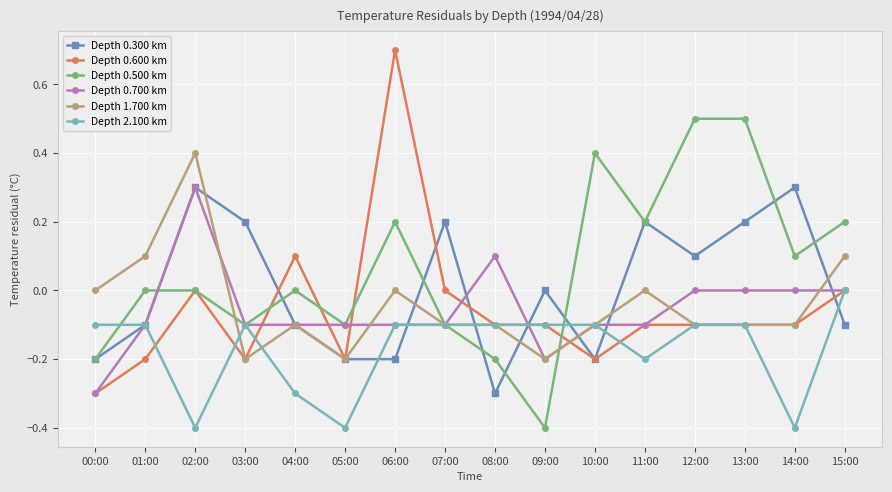

Is it true that Depth 0.600 km equals -0.6 at 07:00?

False